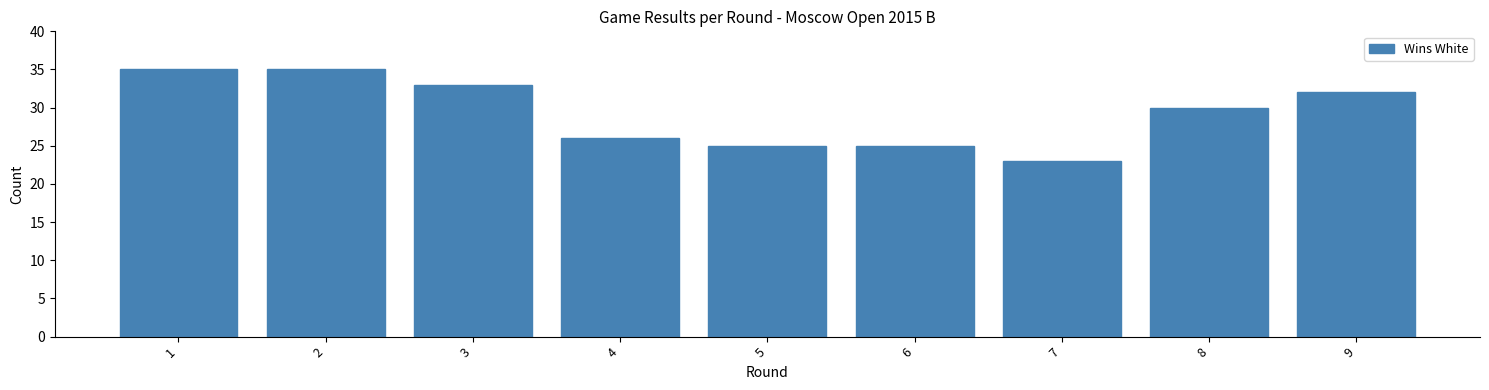

Reading left to right, transcribe all the data shown in this chart.

1=35	2=35	3=33	4=26	5=25	6=25	7=23	8=30	9=32